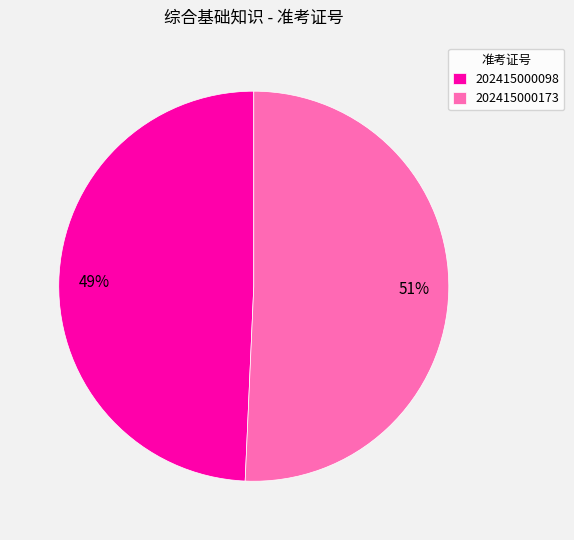

The 202415000173 slice represents 51% of the pie. True or false?

True